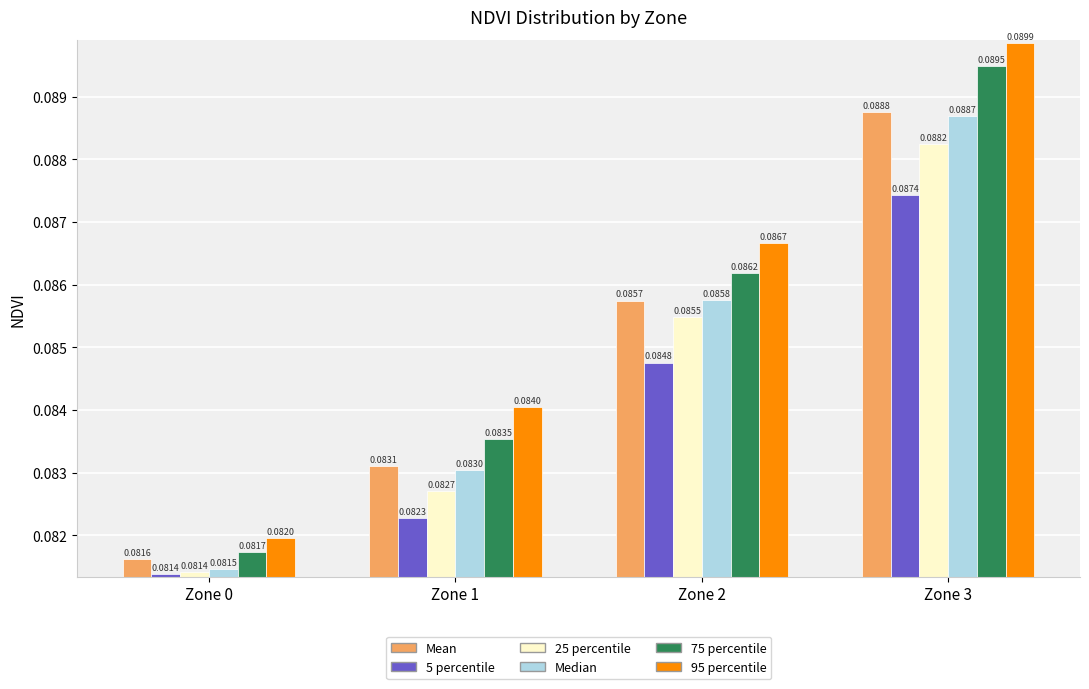

List the labels in order of 25 percentile value, largest first.

Zone 3, Zone 2, Zone 1, Zone 0